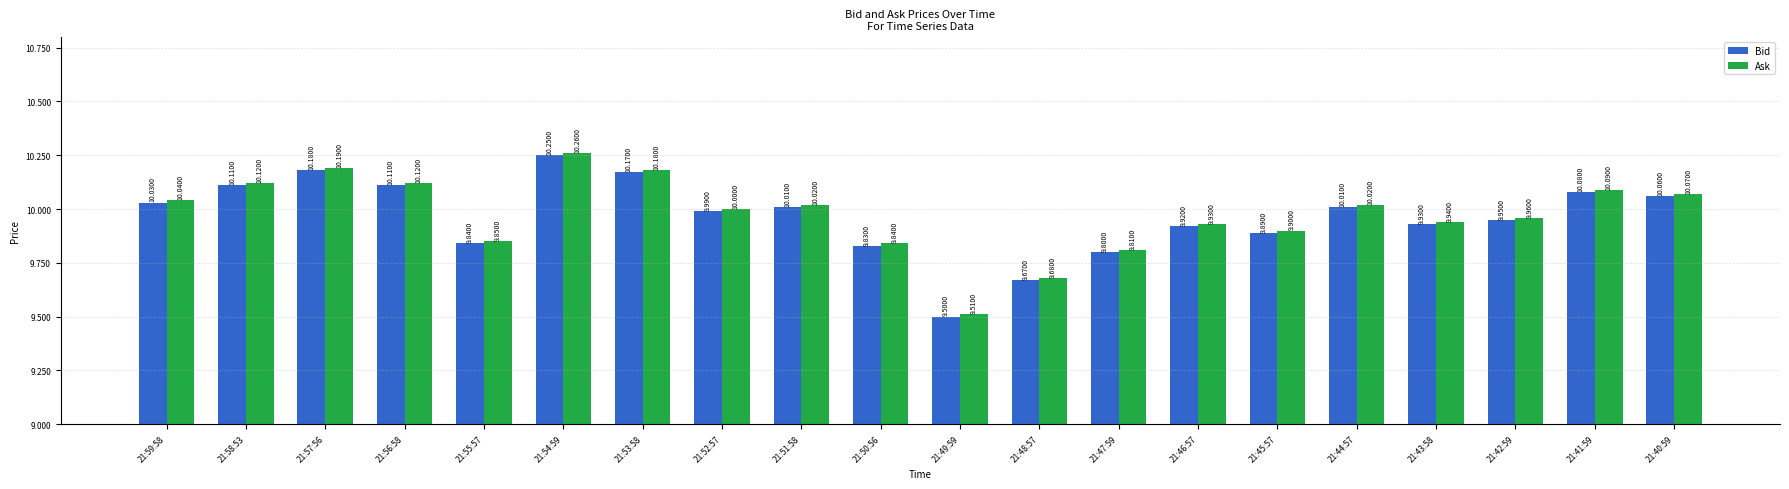

What is the approximate value of Bid at 21:56:58?

10.1